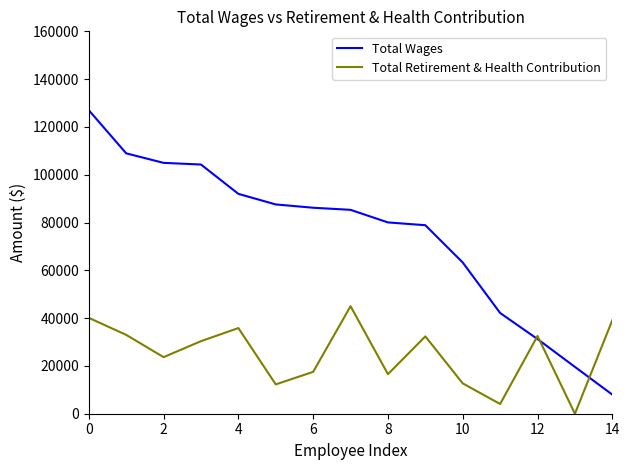

How many times do Total Wages and Total Retirement & Health Contribution cross each other?

3